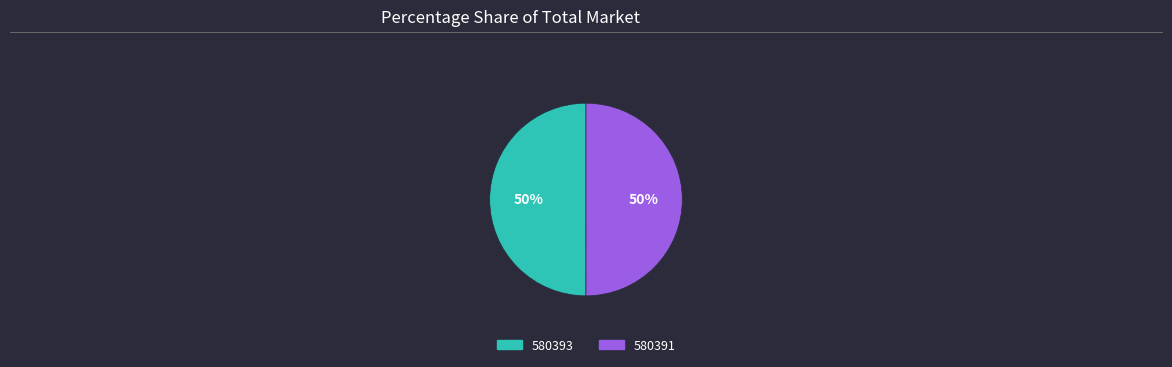

Approximately how many times larger is the value at 580393 compared to 580391?

1.0